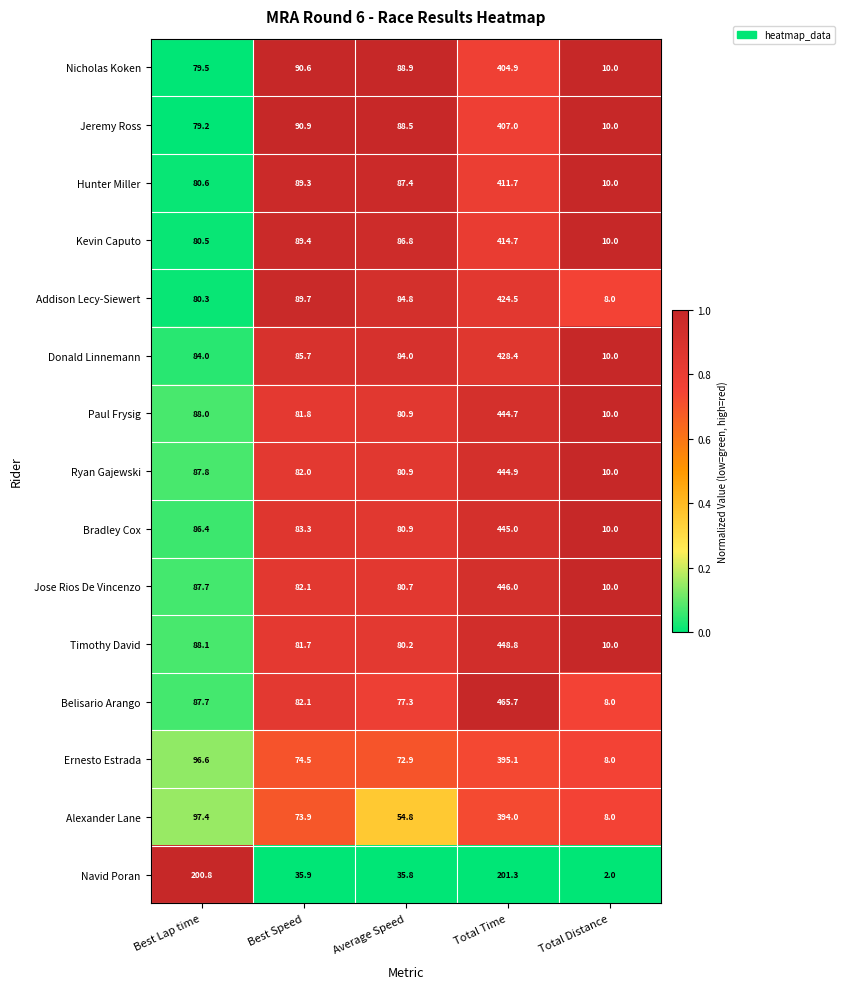

What is the sum of all Jeremy Ross values?

675.6